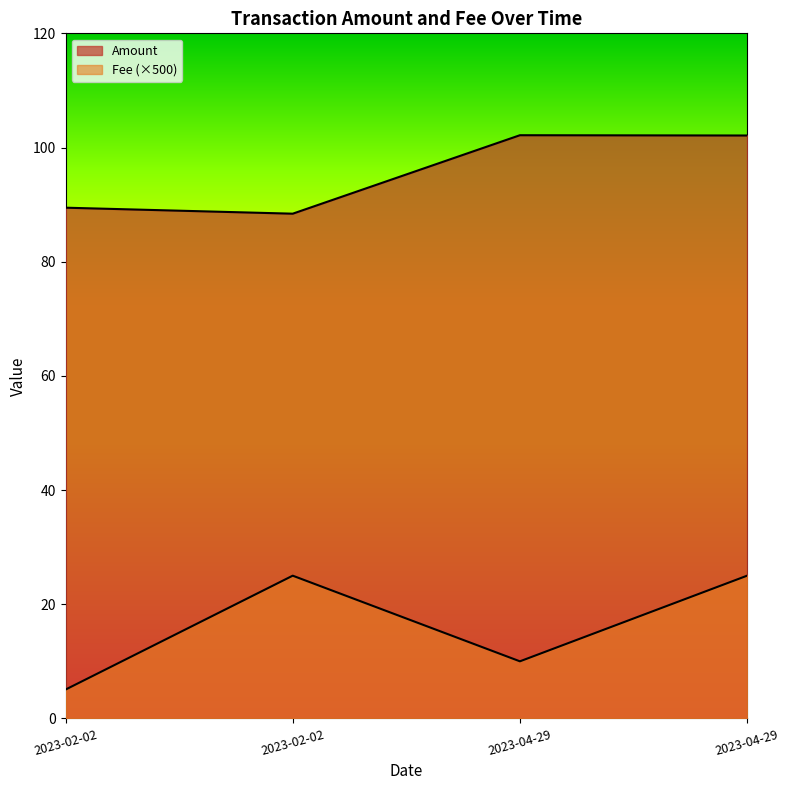

What is the greatest value displayed?

102.2